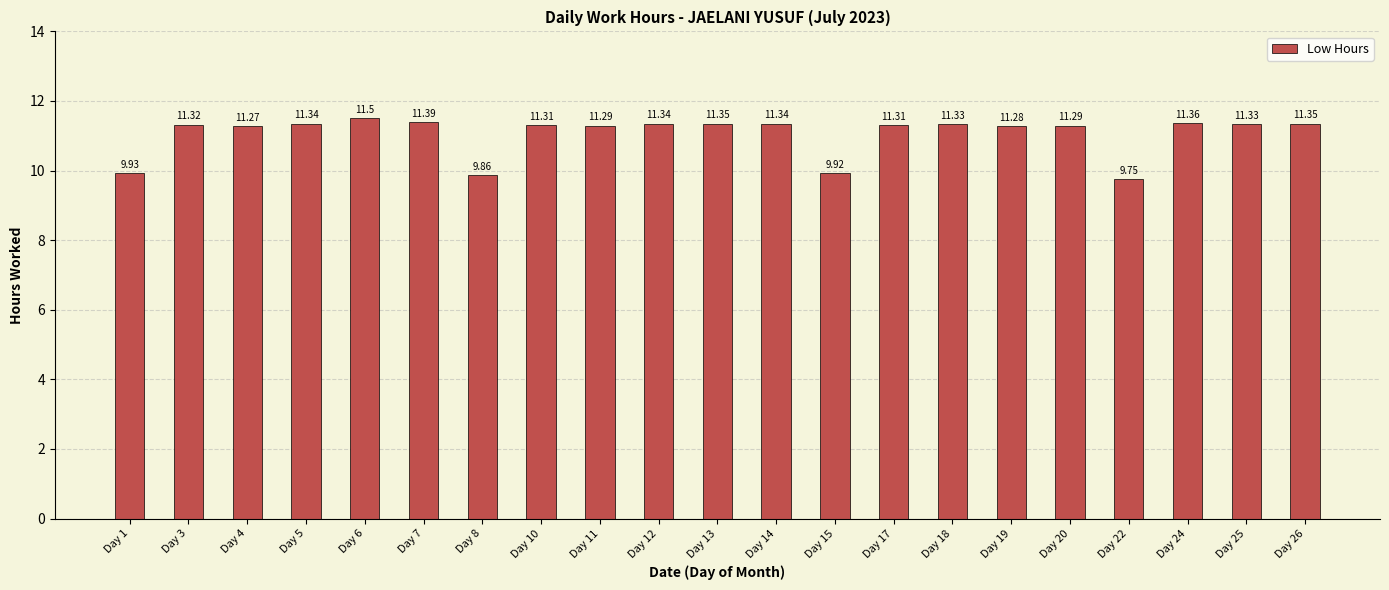

The value at Day 12 is 11.3. True or false?

True